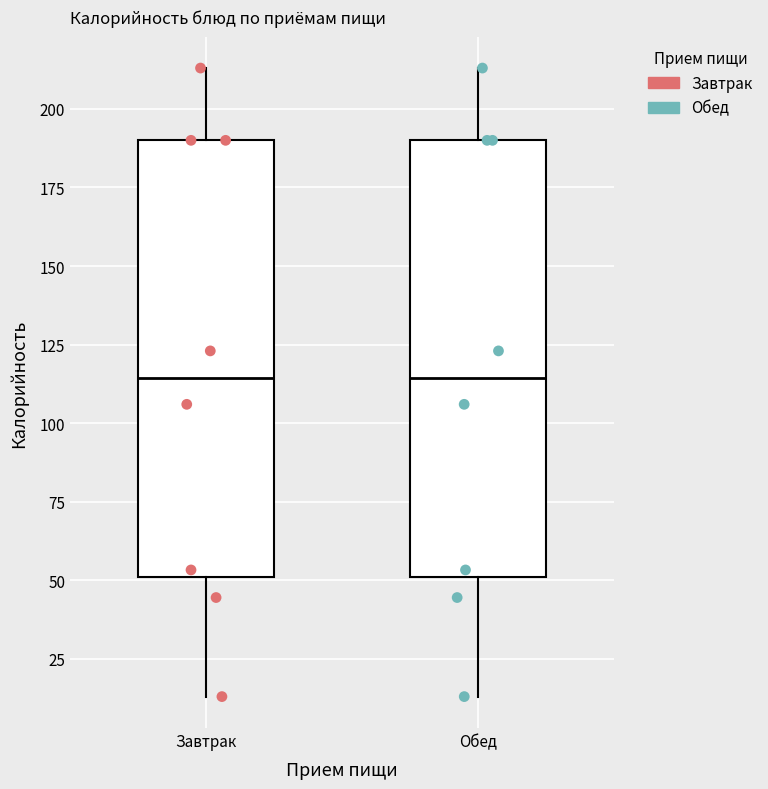

Reading left to right, transcribe this box plot: for each box, give where its median line is, the range the box spans, and where its two whiskers end, as read against the y-axis. The values are not printed on the chart, so give them approximately, as read against the axis.

Завтрак: median 115, box 50 to 190, whiskers 15 to 215
Обед: median 115, box 50 to 190, whiskers 15 to 215